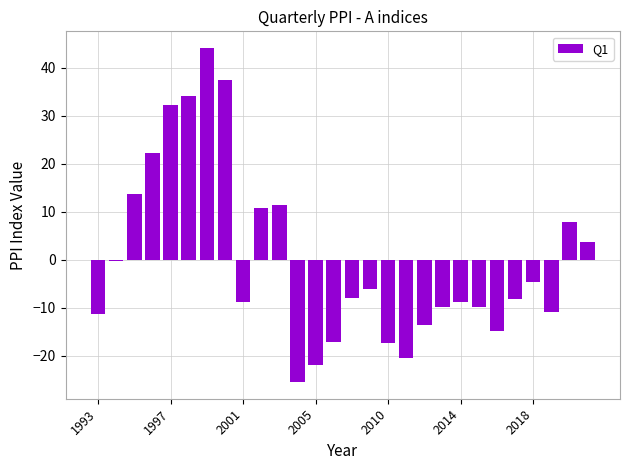

What is the minimum value shown in the chart?

-25.5